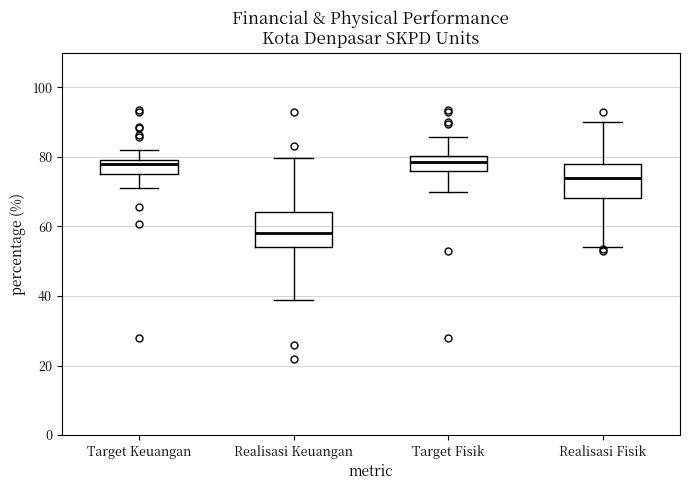

Reading left to right, read every box against the y-axis: the position of its median line, the range the box covers, and the ends of its whiskers. The values are not printed on the chart, so give them approximately, as read against the axis.

Target Keuangan: median 78, box 76 to 80, whiskers 72 to 82
Realisasi Keuangan: median 58, box 54 to 64, whiskers 38 to 80
Target Fisik: median 78, box 76 to 80, whiskers 70 to 86
Realisasi Fisik: median 74, box 68 to 78, whiskers 54 to 90